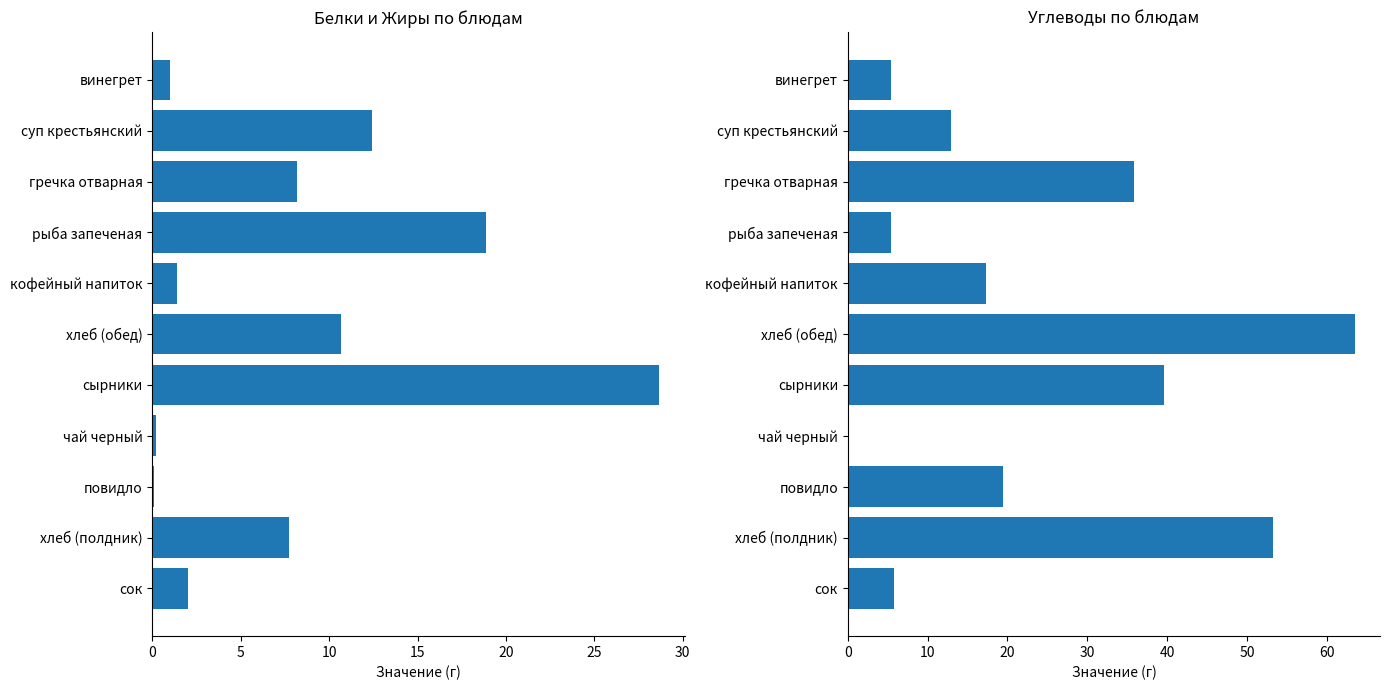

How many values in the Углеводы series exceed 17?

6